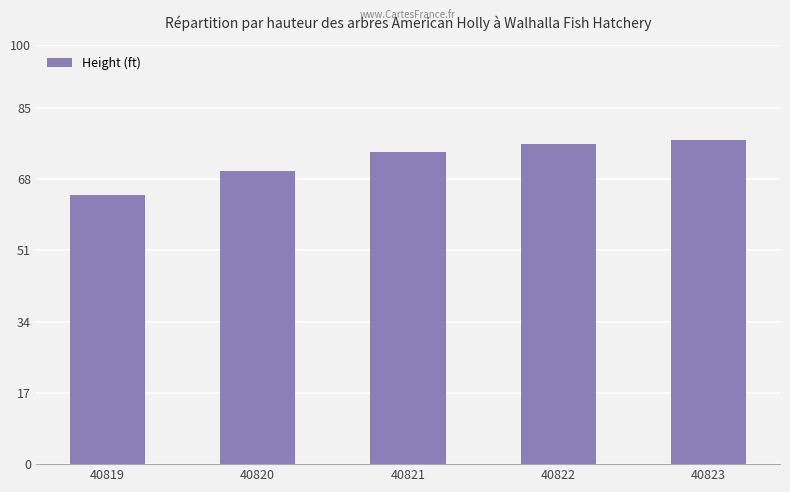

Where is the data nearest to the value 70?

40820